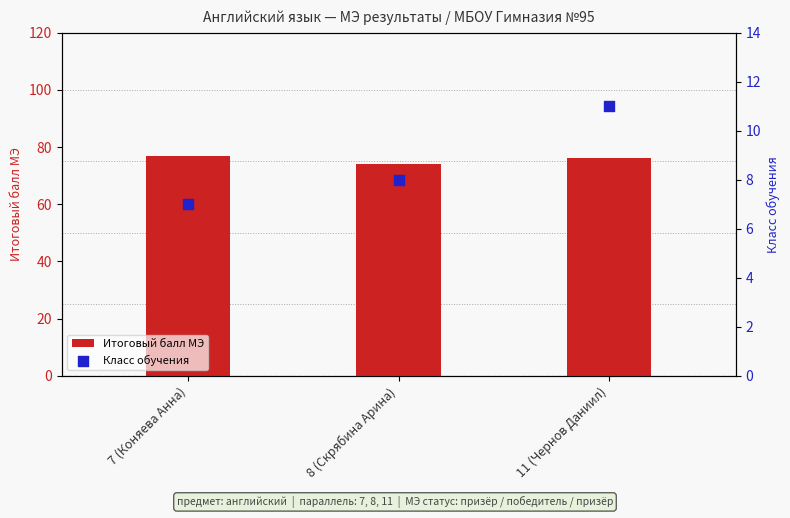

At which category is the sum across all series the highest?

11 (Чернов Даниил)